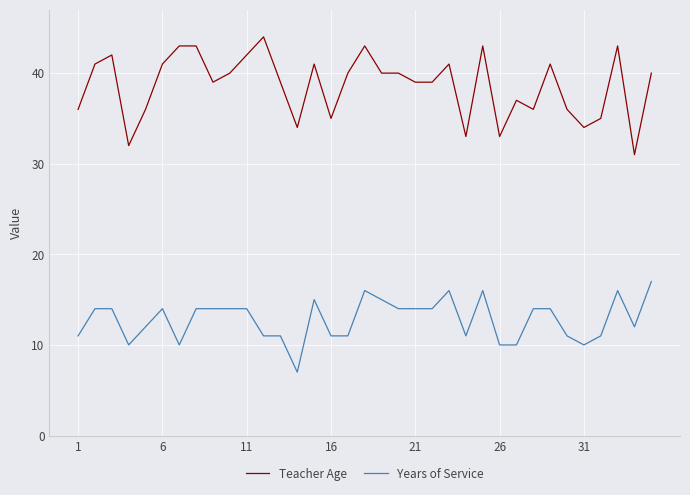

Rank the series by their maximum value, from highest to lowest.

Teacher Age, Years of Service